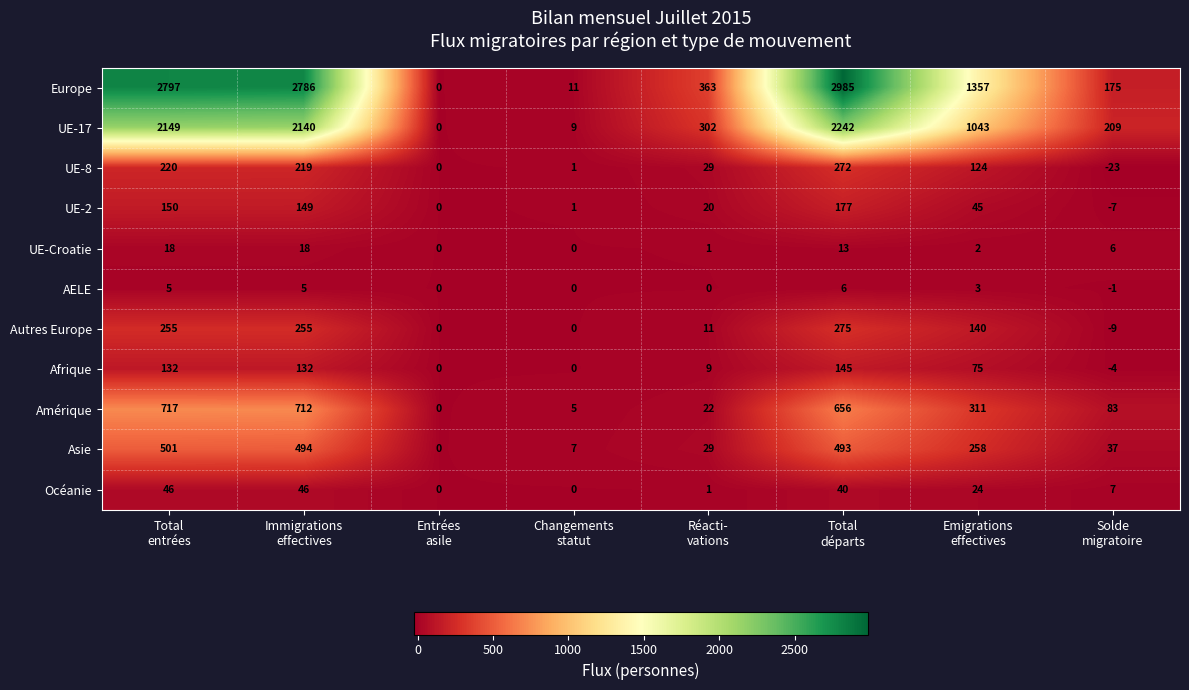

What is the difference between the maximum and minimum values in the UE-17 series?

2242